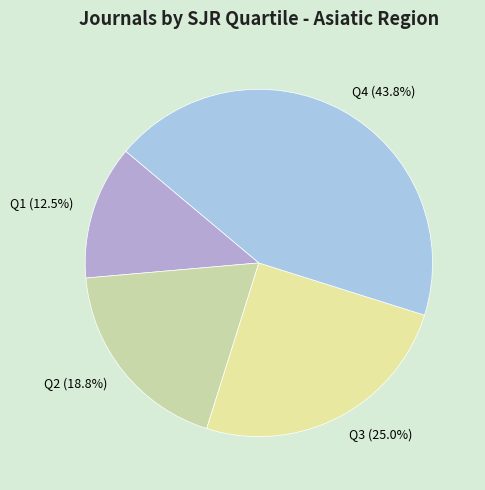

Rank the categories by value from lowest to highest.

Q1, Q2, Q3, Q4